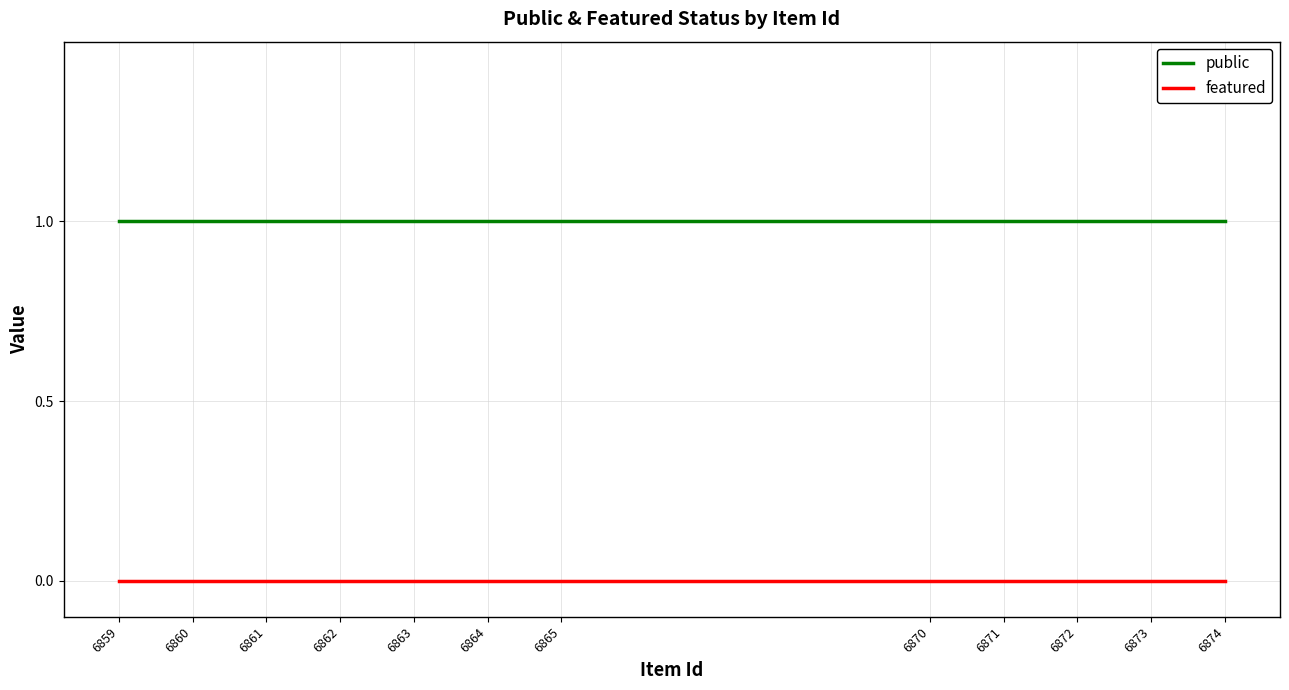

True or false: featured has more than 1 interior local peaks.

False